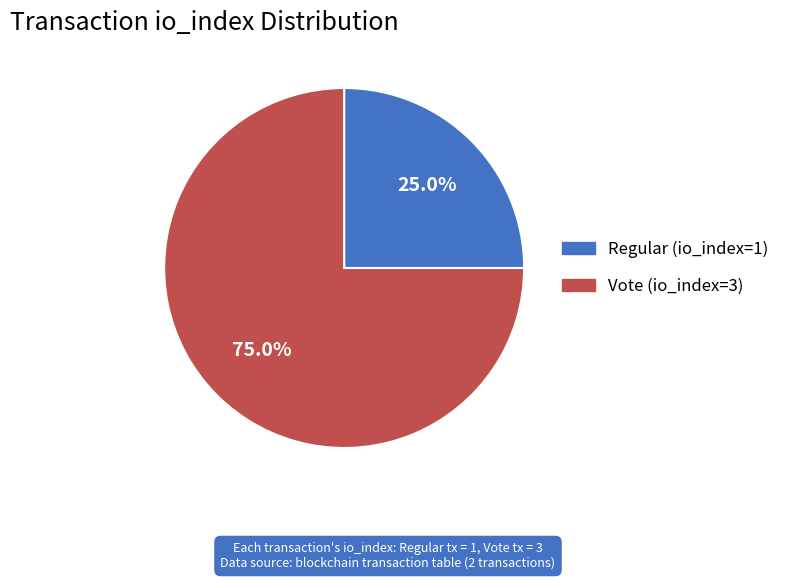

Is there any slice that represents more than half of the pie?

Yes